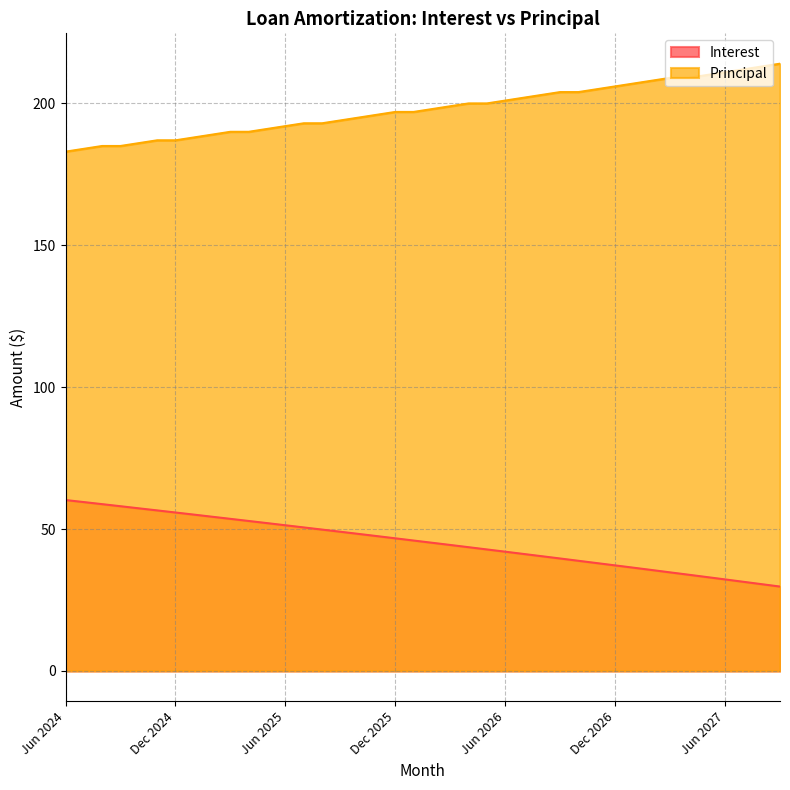

Reading left to right, what are all the values shown in this chart?

Interest: Jun 2024=60.2	Jul 2024=59.5	Aug 2024=58.8	Sep 2024=58.0	Oct 2024=57.3	Nov 2024=56.6	Dec 2024=55.8	Jan 2025=55.1	Feb 2025=54.4	Mar 2025=53.6	Apr 2025=52.9	May 2025=52.1	Jun 2025=51.3	Jul 2025=50.6	Aug 2025=49.8	Sep 2025=49.1	Oct 2025=48.3	Nov 2025=47.5	Dec 2025=46.7	Jan 2026=46.0	Feb 2026=45.2	Mar 2026=44.4	Apr 2026=43.6	May 2026=42.8	Jun 2026=42.0	Jul 2026=41.2	Aug 2026=40.4	Sep 2026=39.6	Oct 2026=38.8	Nov 2026=38.0	Dec 2026=37.2	Jan 2027=36.4	Feb 2027=35.6	Mar 2027=34.7	Apr 2027=33.9	May 2027=33.1	Jun 2027=32.3	Jul 2027=31.4	Aug 2027=30.6	Sep 2027=29.7
Principal: Jun 2024=183.0	Jul 2024=184.0	Aug 2024=185.0	Sep 2024=185.0	Oct 2024=186.0	Nov 2024=187.0	Dec 2024=187.0	Jan 2025=188.0	Feb 2025=189.0	Mar 2025=190.0	Apr 2025=190.0	May 2025=191.0	Jun 2025=192.0	Jul 2025=193.0	Aug 2025=193.0	Sep 2025=194.0	Oct 2025=195.0	Nov 2025=196.0	Dec 2025=197.0	Jan 2026=197.0	Feb 2026=198.0	Mar 2026=199.0	Apr 2026=200.0	May 2026=200.0	Jun 2026=201.0	Jul 2026=202.0	Aug 2026=203.0	Sep 2026=204.0	Oct 2026=204.0	Nov 2026=205.0	Dec 2026=206.0	Jan 2027=207.0	Feb 2027=208.0	Mar 2027=209.0	Apr 2027=209.0	May 2027=210.0	Jun 2027=211.0	Jul 2027=212.0	Aug 2027=213.0	Sep 2027=214.0